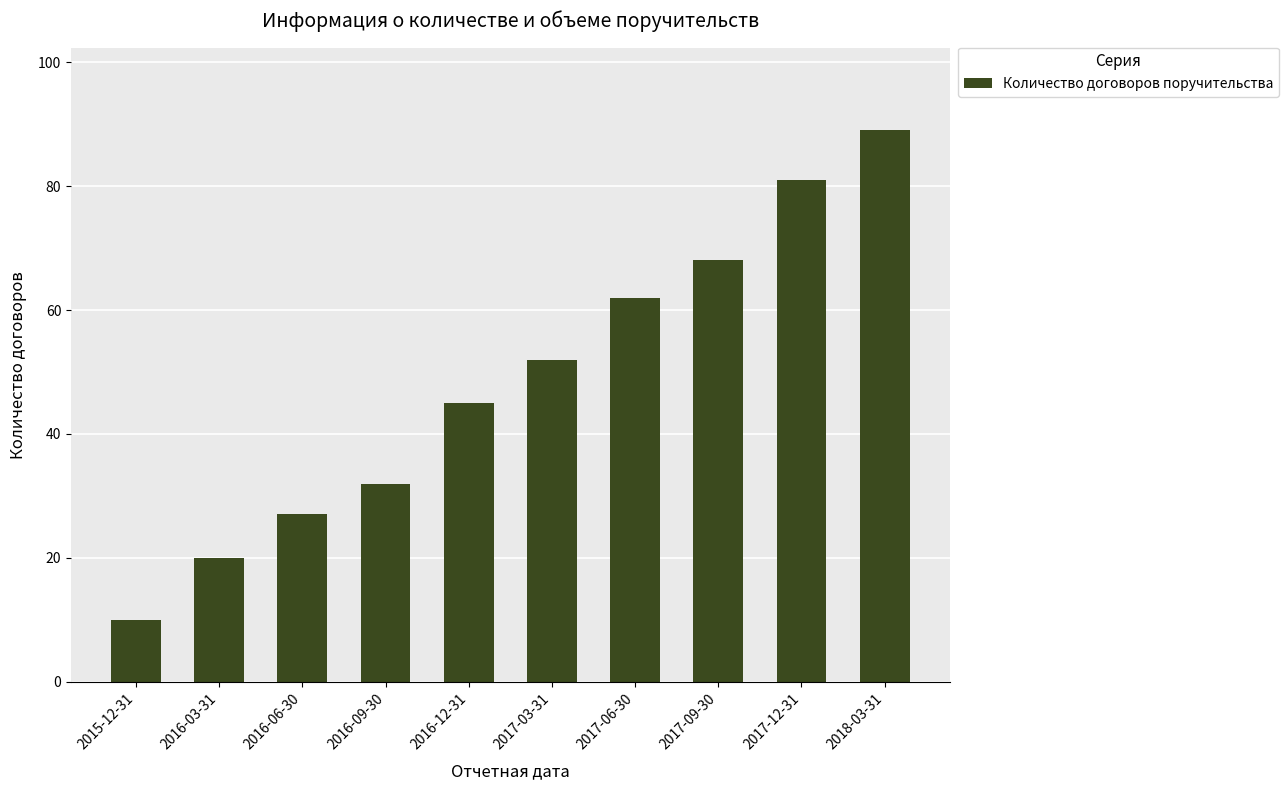

Are the bars horizontal?

No